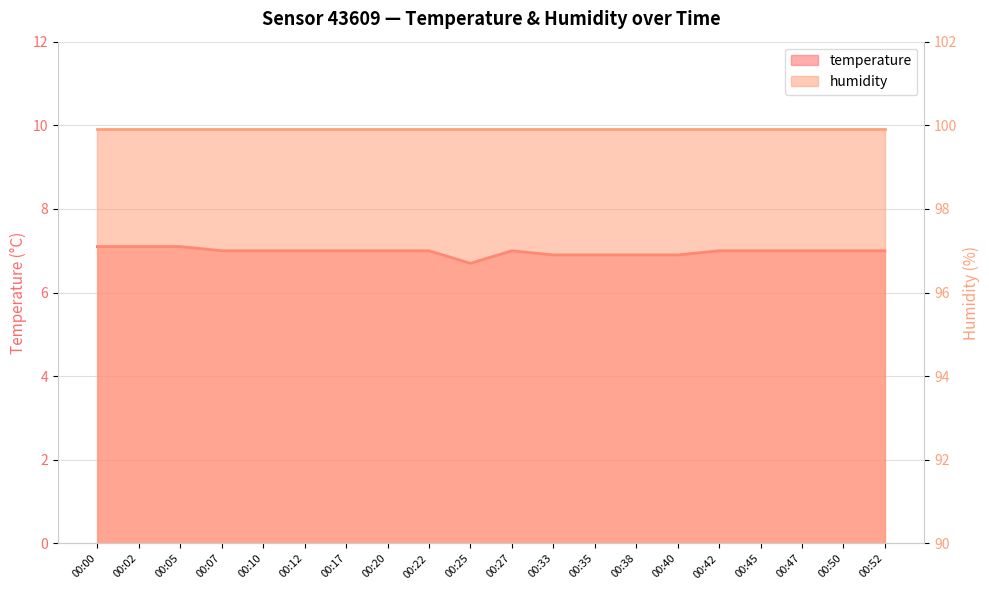

How many values are between 7 and 8?

15